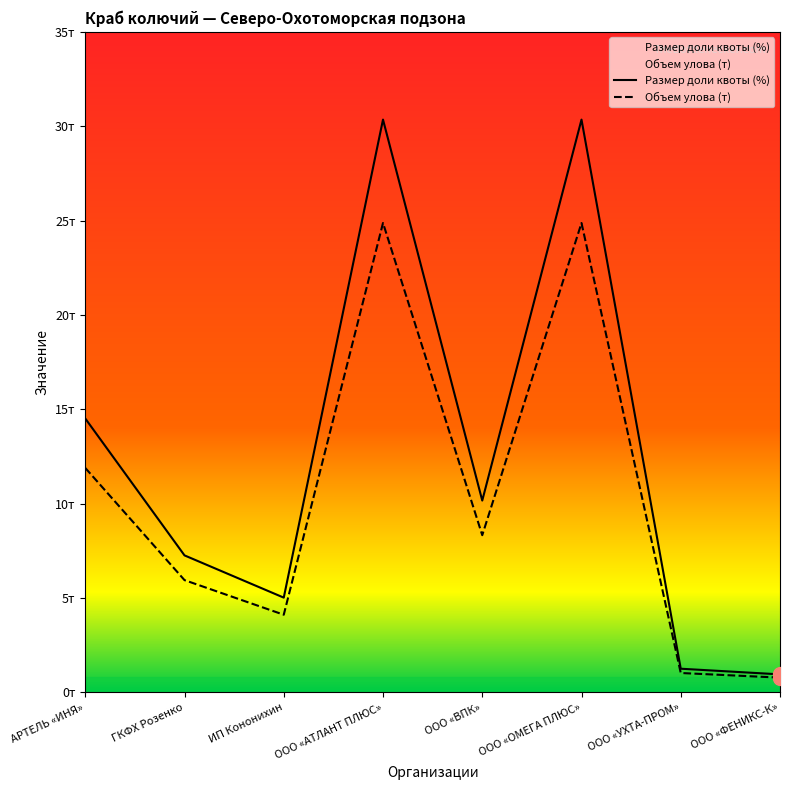

Reading left to right, transcribe all the data shown in this chart.

Размер доли квоты (%): 14.5	7.3	5.0	30.4	10.2	30.4	1.3	1.0
Объем улова (т): 11.9	6.0	4.1	24.9	8.3	24.9	1.0	0.8